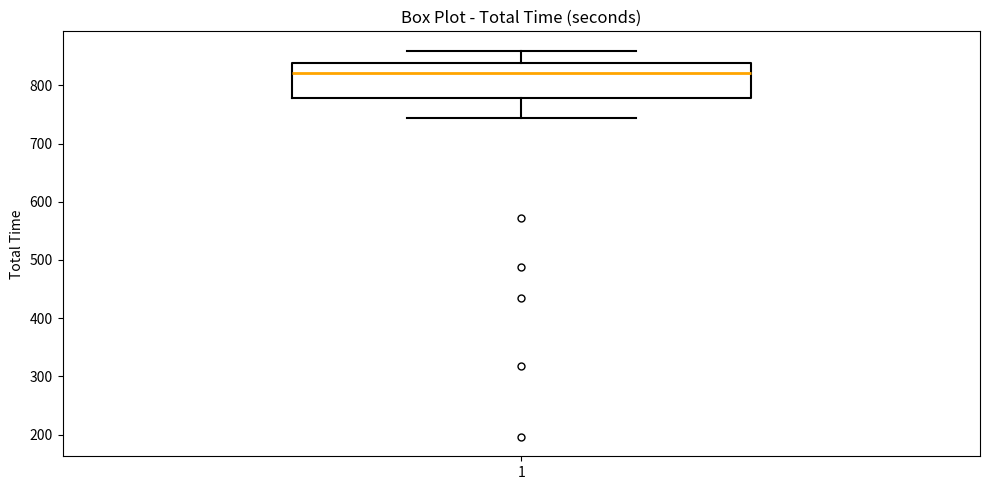

Where does the median line of the box at x = 1 sit on the y-axis? The values are not printed on the chart, so give them approximately, as read against the axis.

820